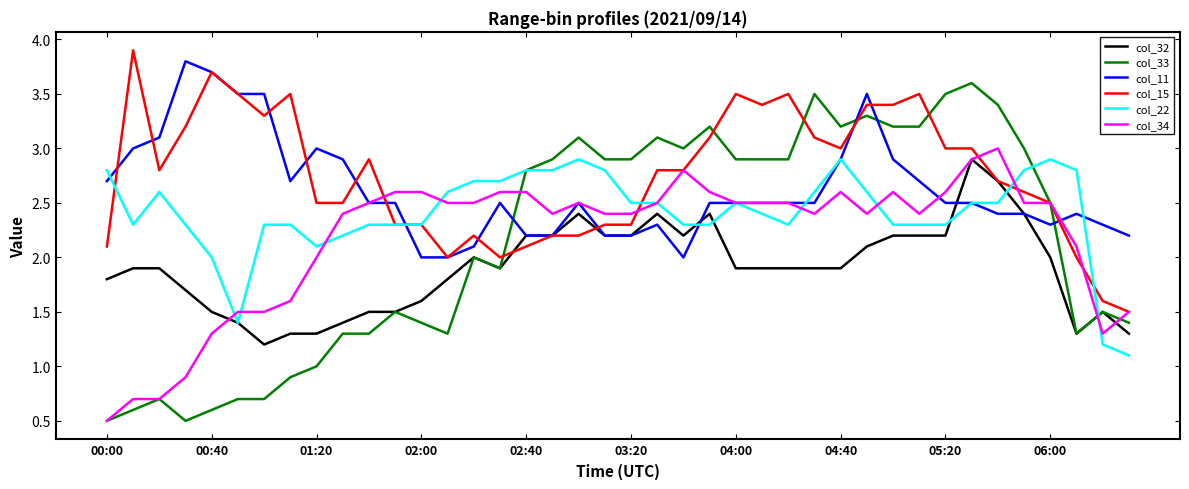

True or false: col_32 has more than 1 interior local peaks.

True